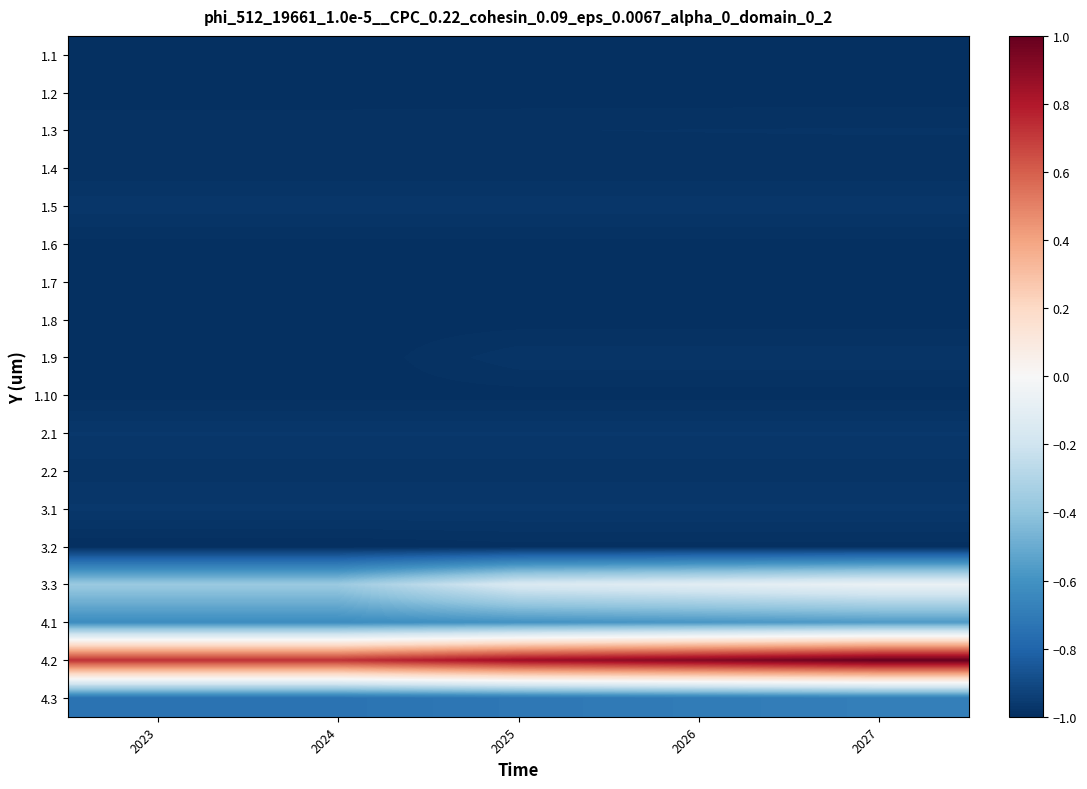

Which label corresponds to the largest value in the chart?

2027